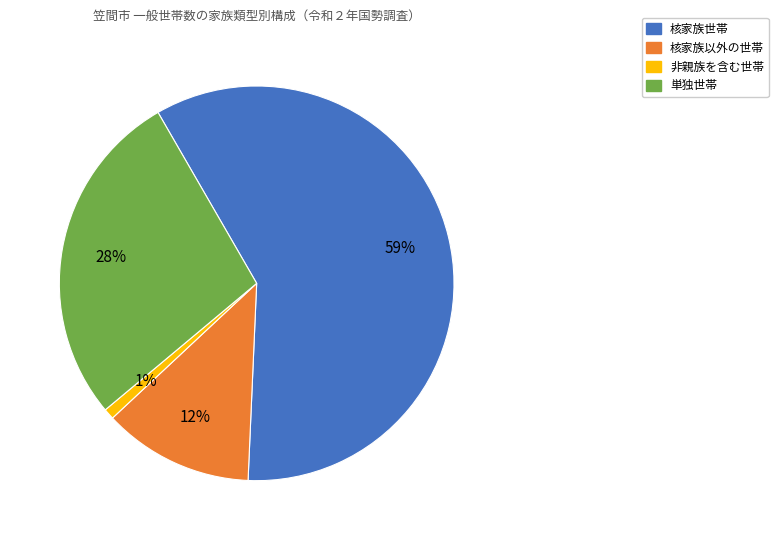

To the nearest percent, what is the average slice percentage?

25%